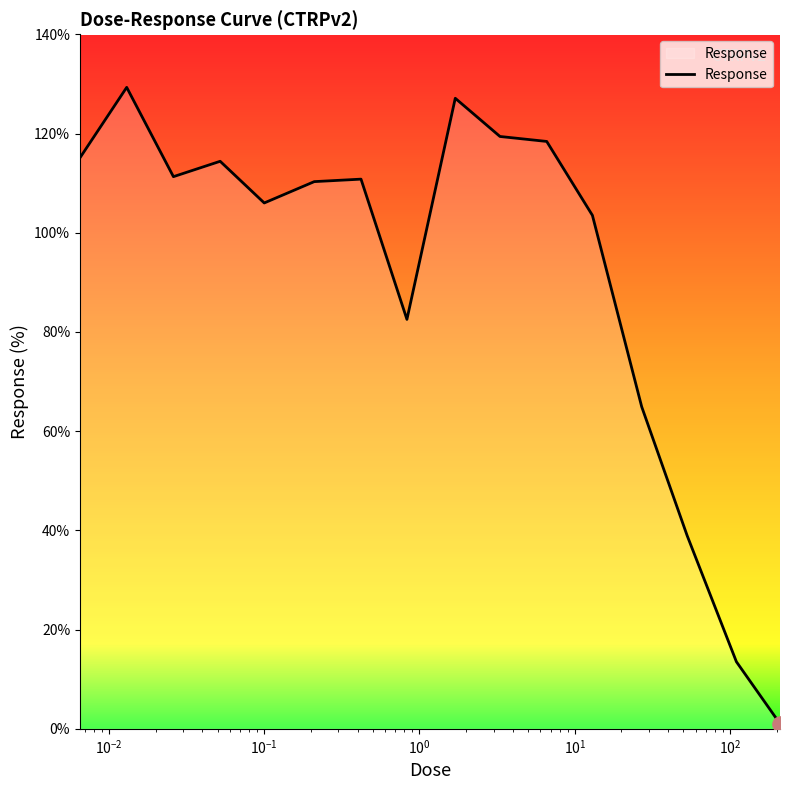

What is the greatest value displayed?

129.3